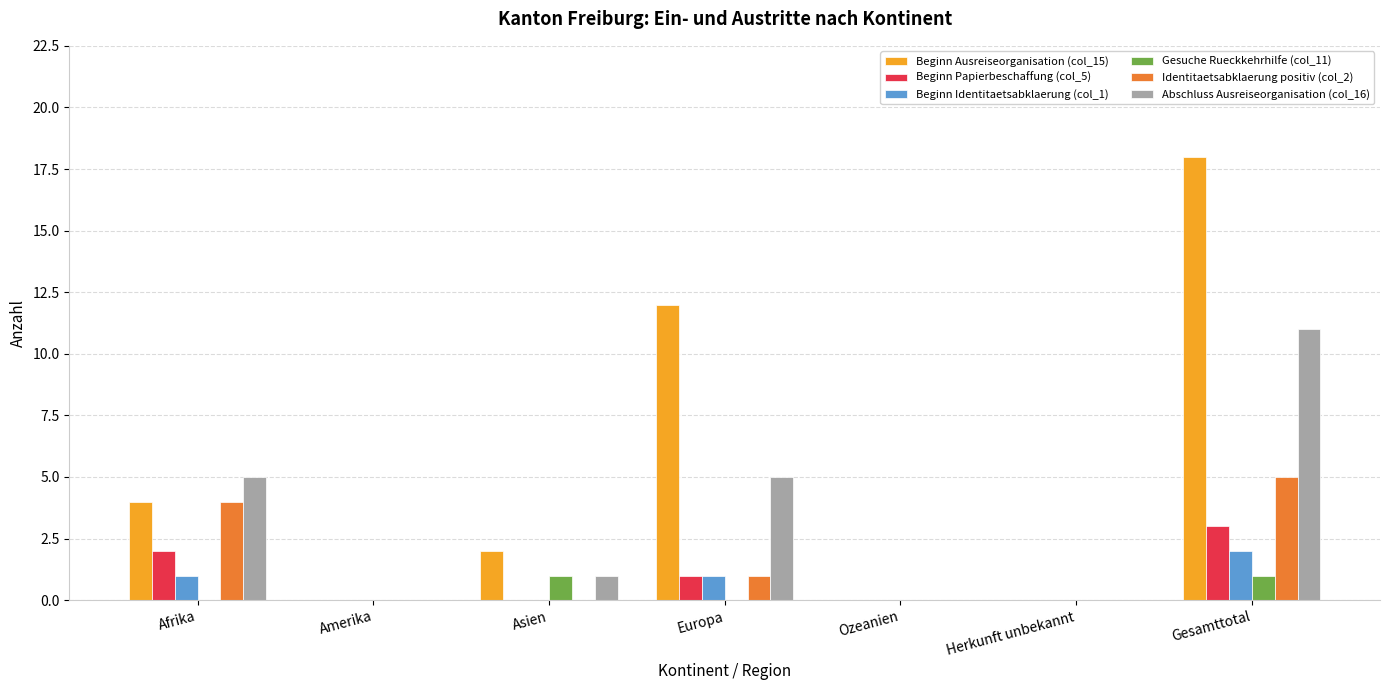

What is the maximum value for Identitaetsabklaerung positiv (col_2)?

5